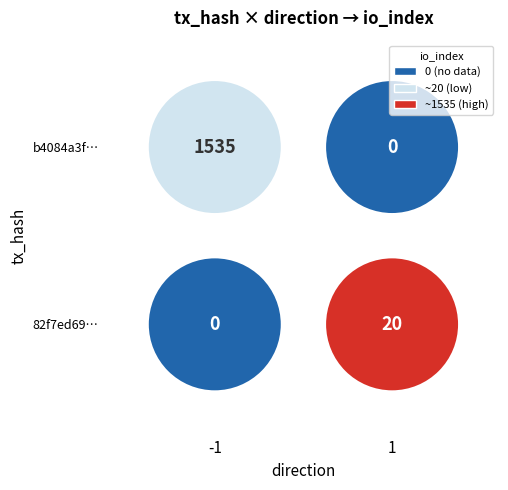

Is the value of 82f7ed690a7b9703fed4003cb639b19d11cc0d5 at direction greater than the value of b4084a3f64f0a156b7c94ba78722c294af62223 at direction?

Yes